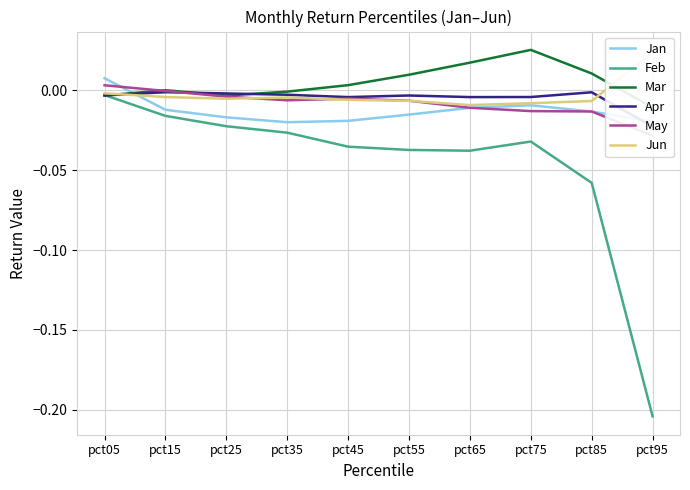

At which label does Jan reach its peak?

pct05